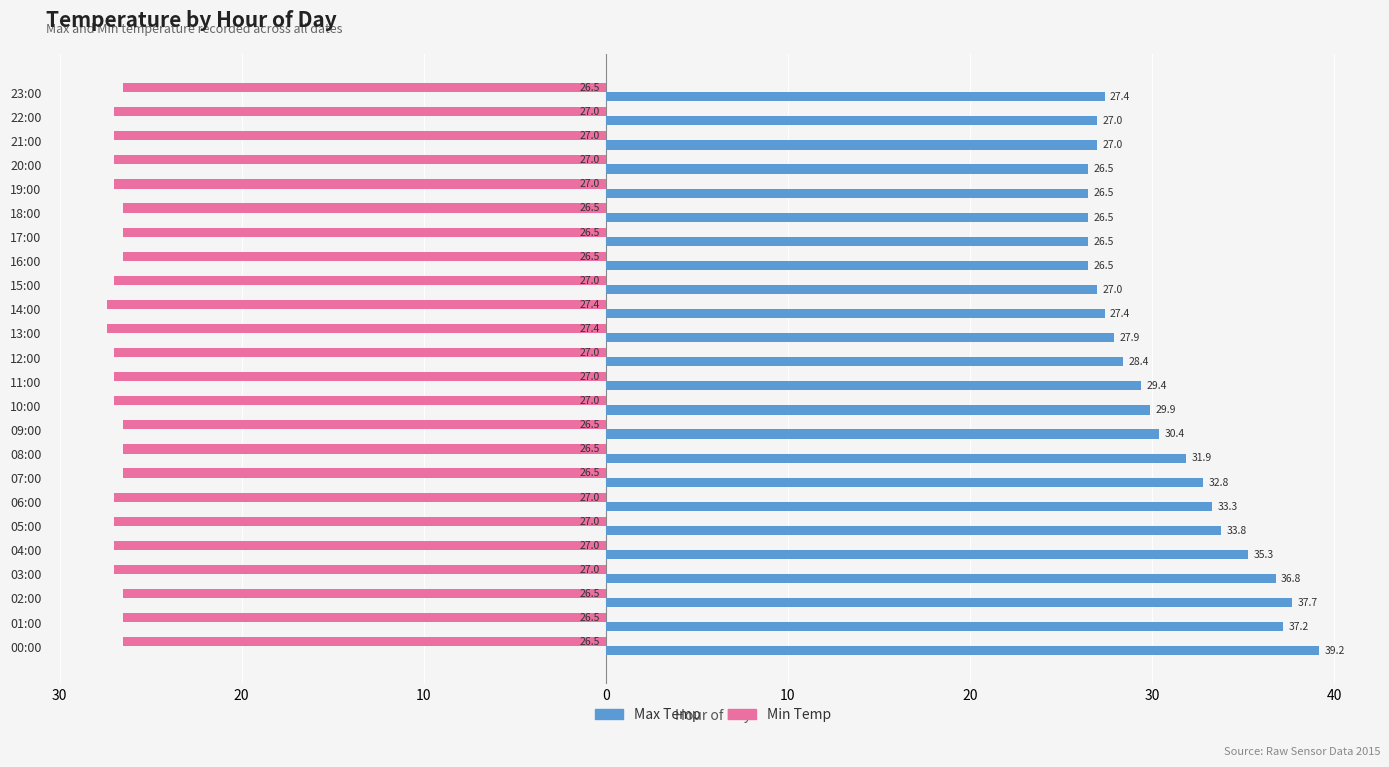

What are all the series names shown in the legend?

Max Temp, Min Temp